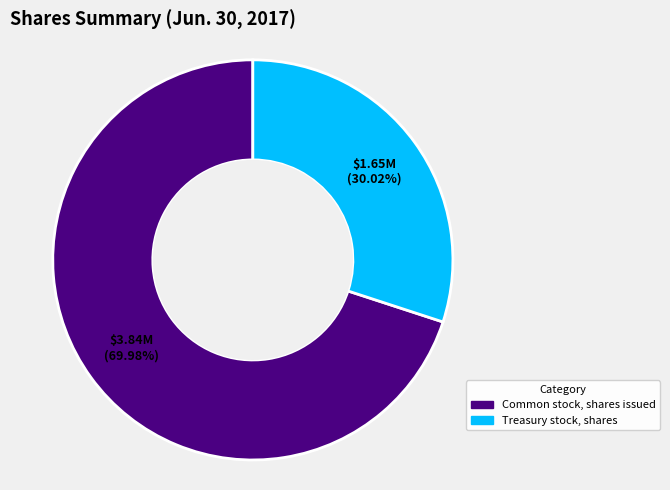

What is the total percentage of Treasury stock, shares and Common stock, shares issued?

100.0%